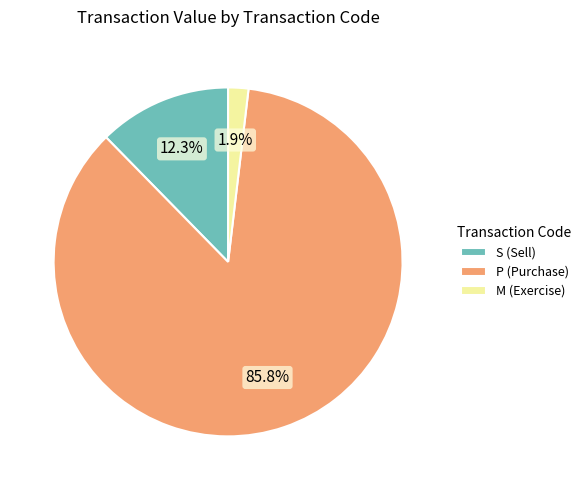

What is the ratio of the value at P (Purchase) to the value at S (Sell)?

7.0